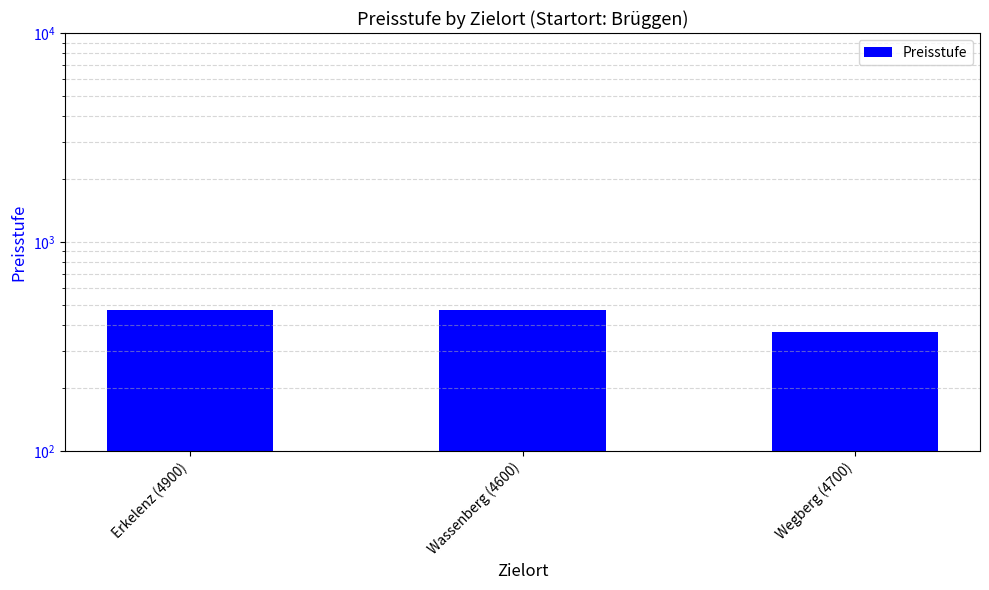

What is the maximum value shown in the chart?

470